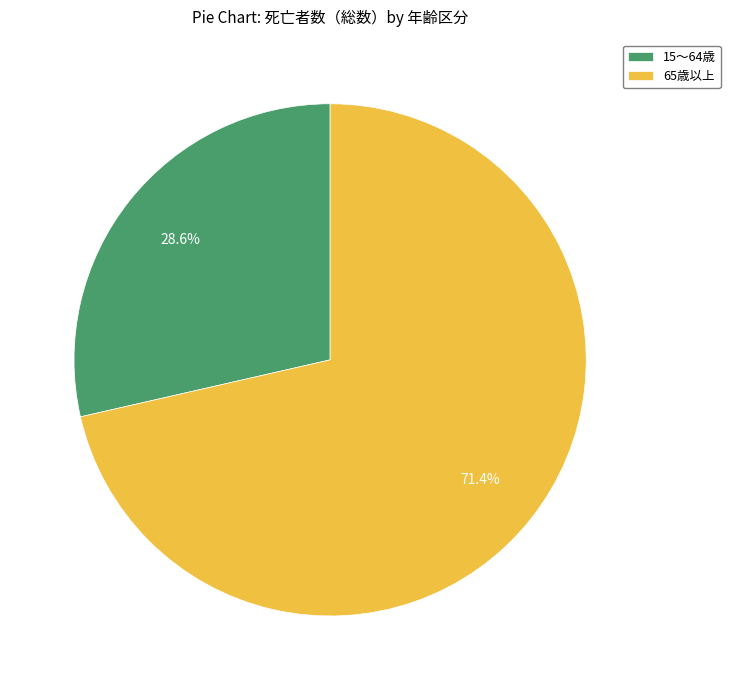

What is the majority slice?

65歳以上